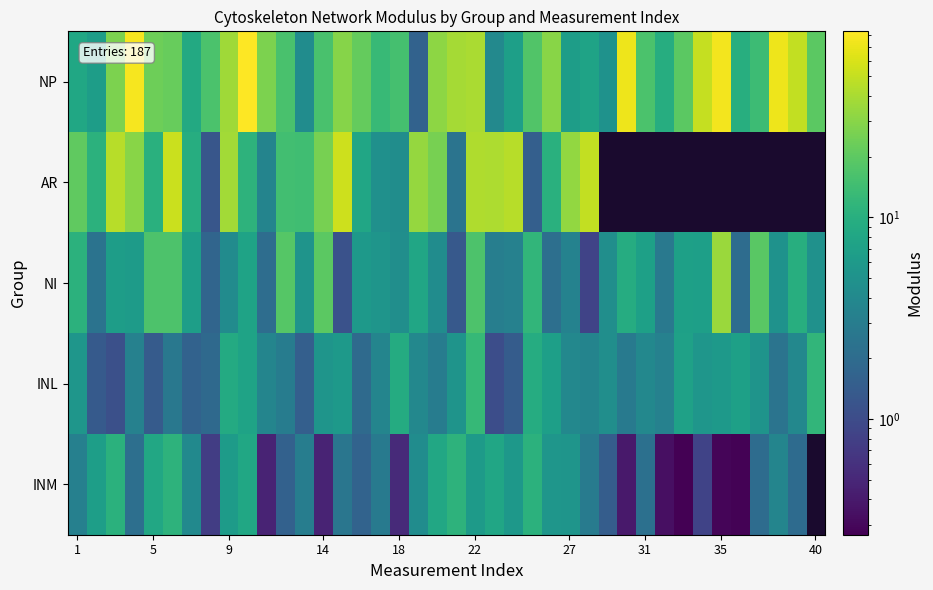

At how many categories does at least one series exceed 63?

5